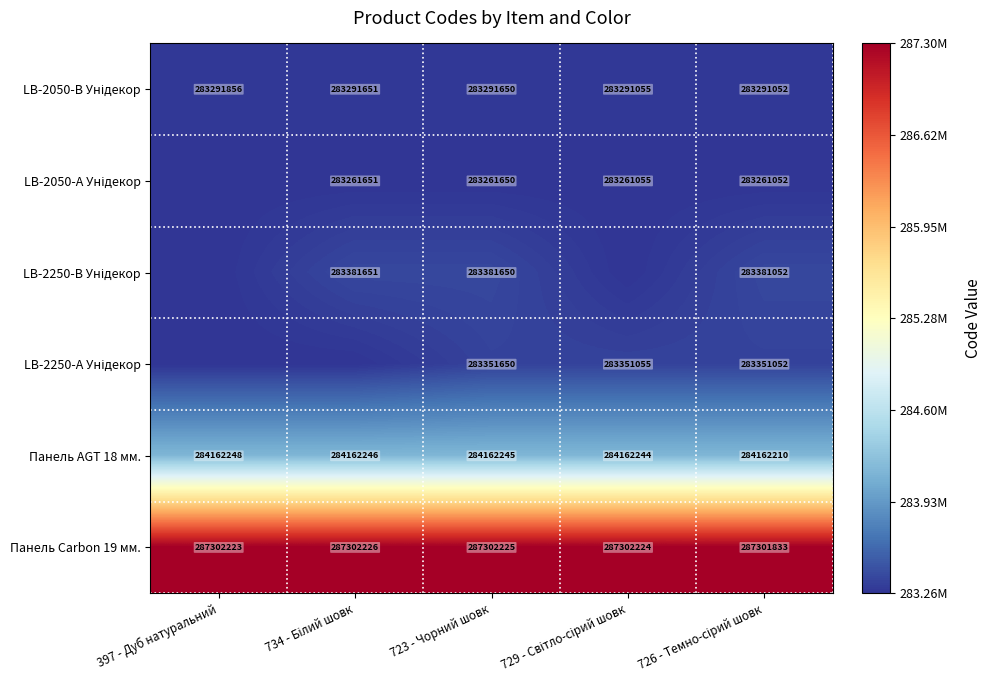

At which label is Панель Carbon 19 мм. closest to 287302029?

397 - Дуб натуральний